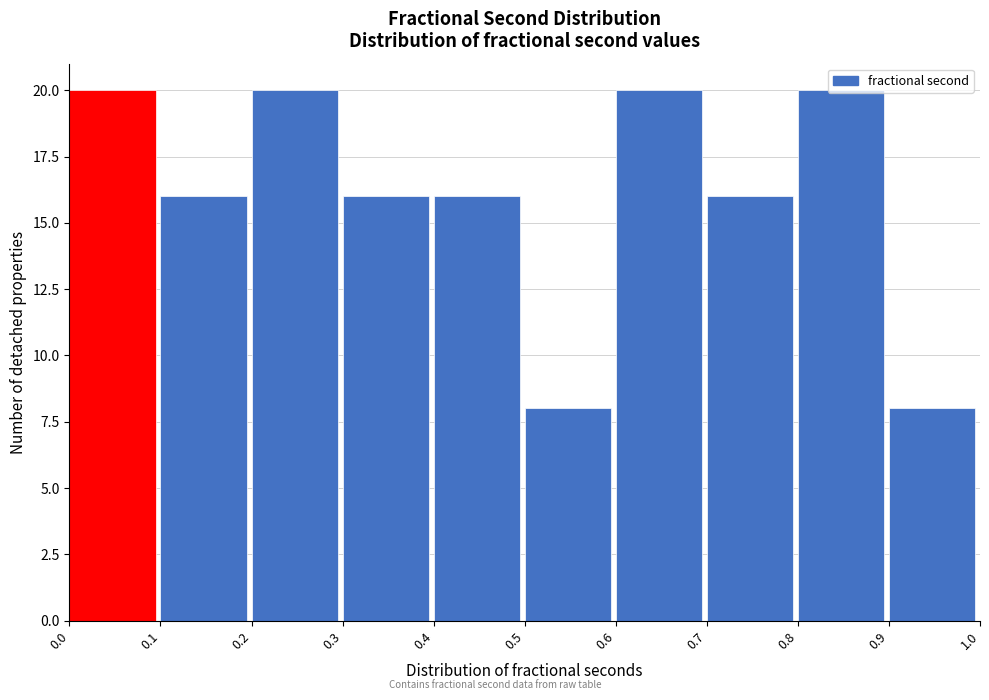

Reading left to right, list every bar in this chart as the range it spans on the x-axis followed by its height. The values are not printed on the chart, so give them approximately, as read against the axis.

0.0 to 0.1: 20
0.1 to 0.2: 16
0.2 to 0.3: 20
0.3 to 0.4: 16
0.4 to 0.5: 16
0.5 to 0.6: 8
0.6 to 0.7: 20
0.7 to 0.8: 16
0.8 to 0.9: 20
0.9 to 1.0: 8